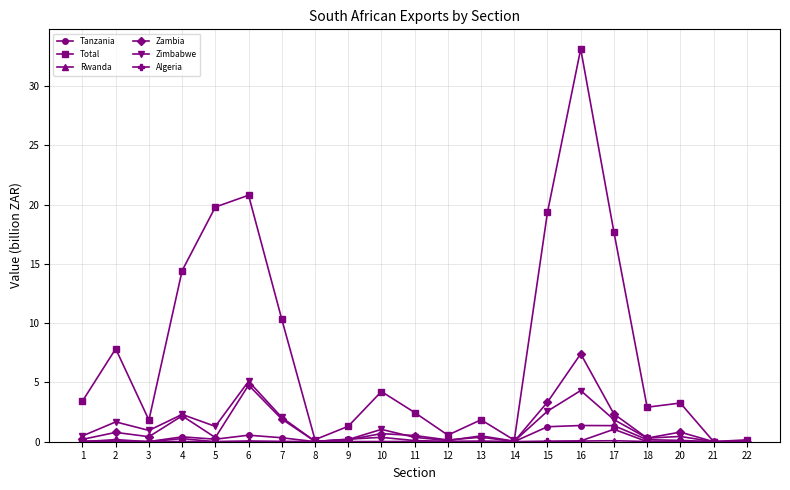

Does the chart have visible grid lines?

Yes